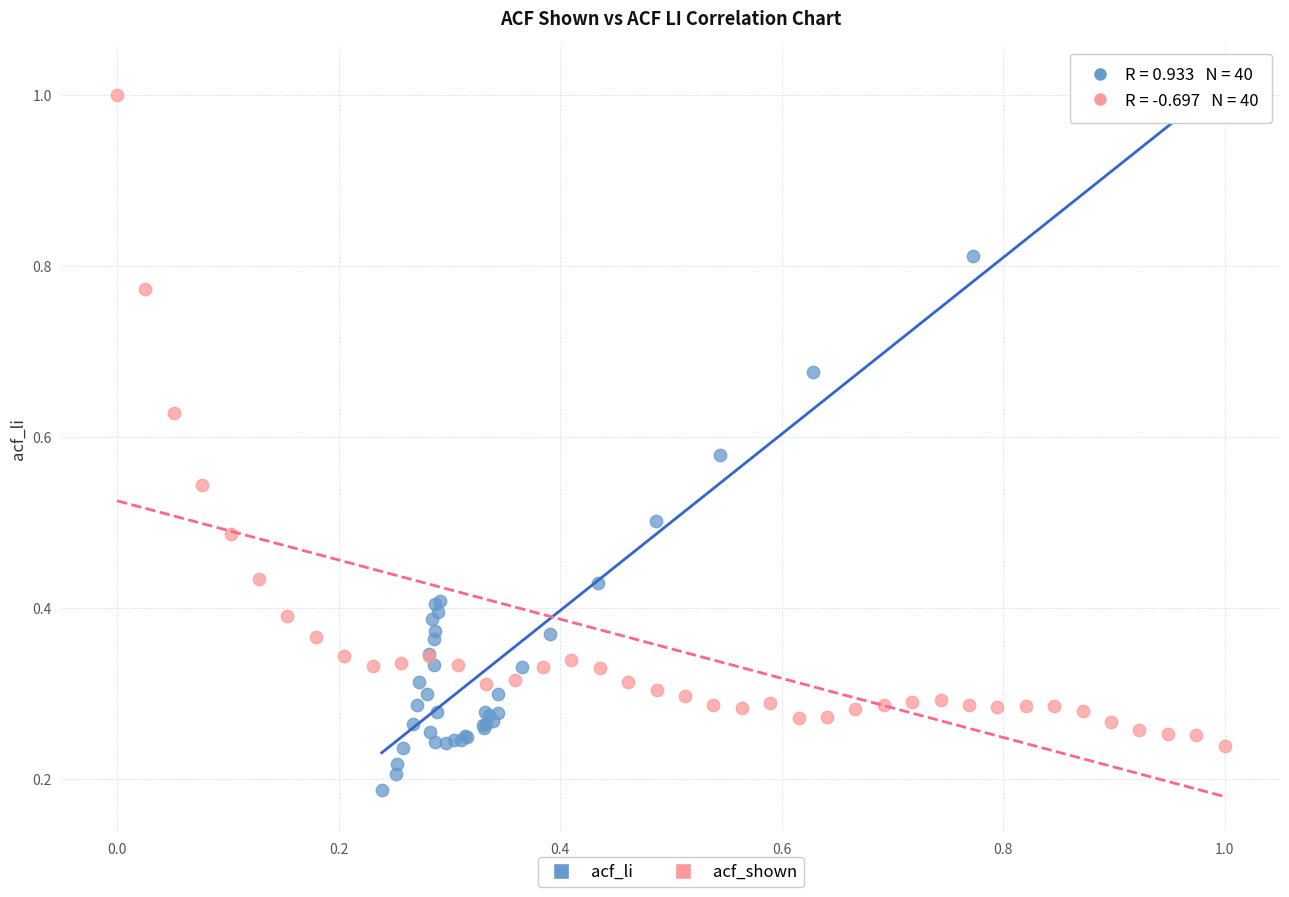

Which series reaches the minimum Y coordinate?

acf_li